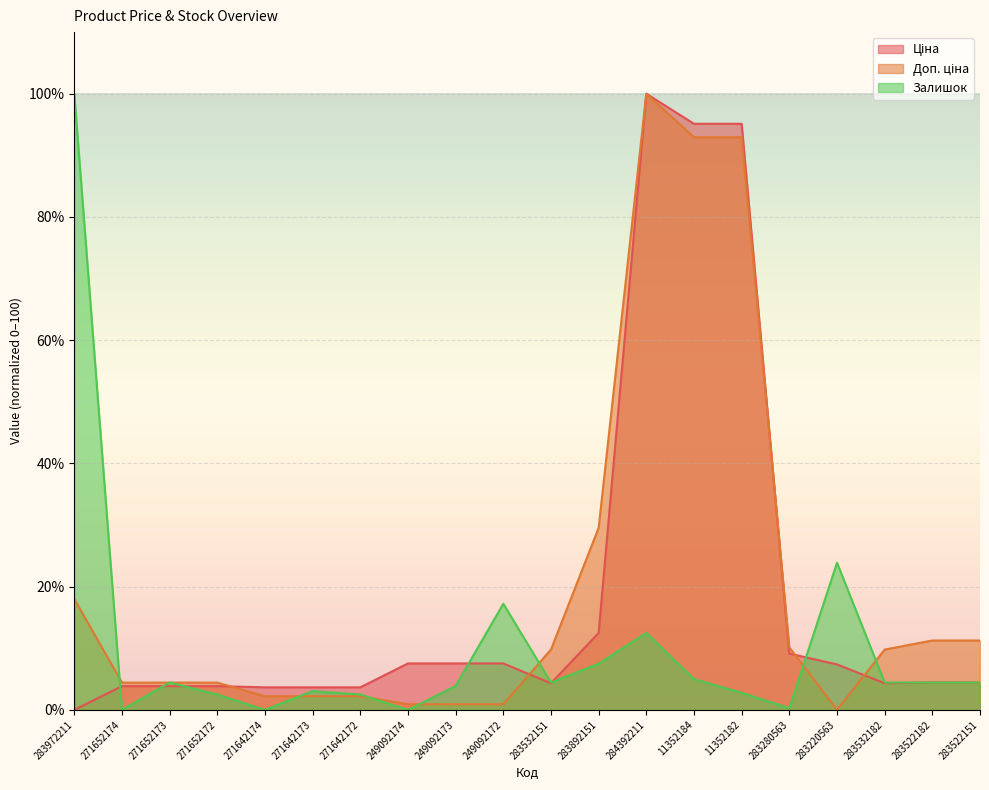

What is the difference between the maximum and minimum values in the Ціна series?

100.0